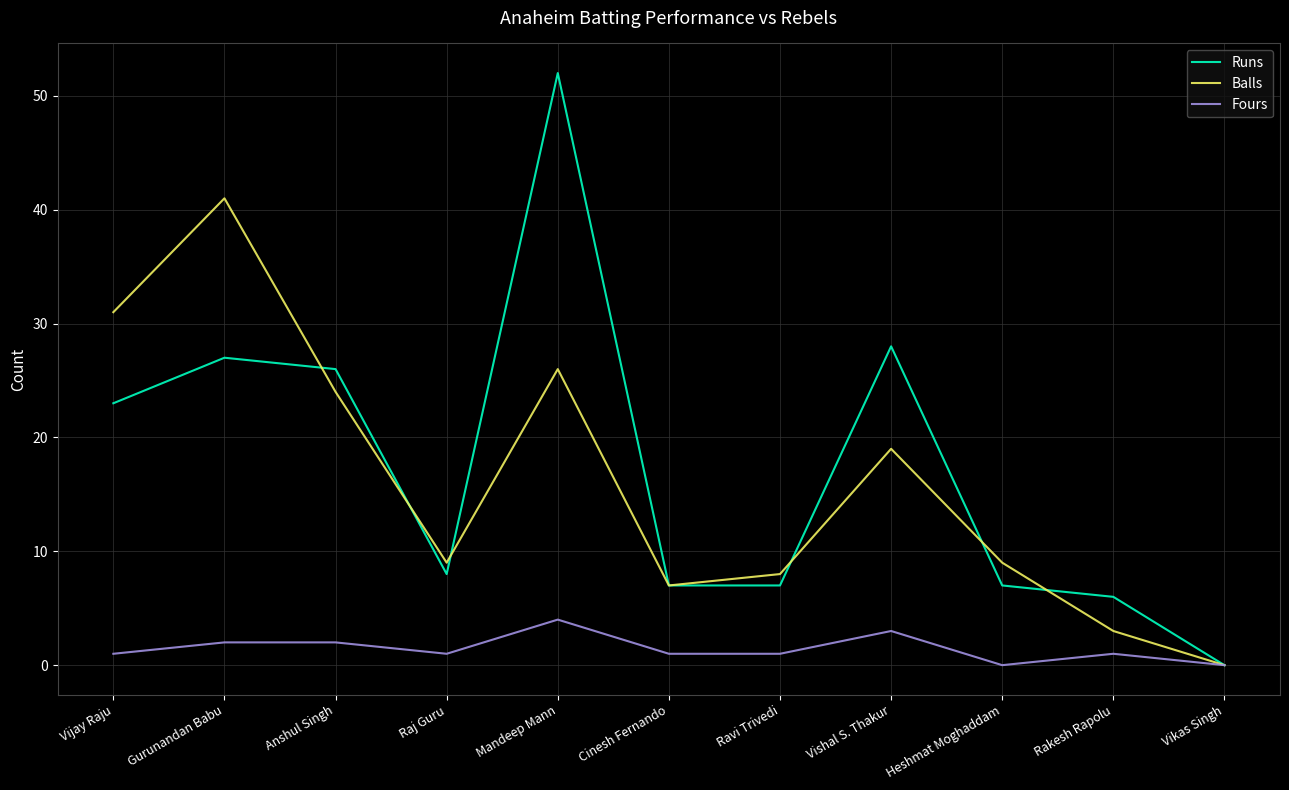

Rank the series by their maximum value, from highest to lowest.

Runs, Balls, Fours